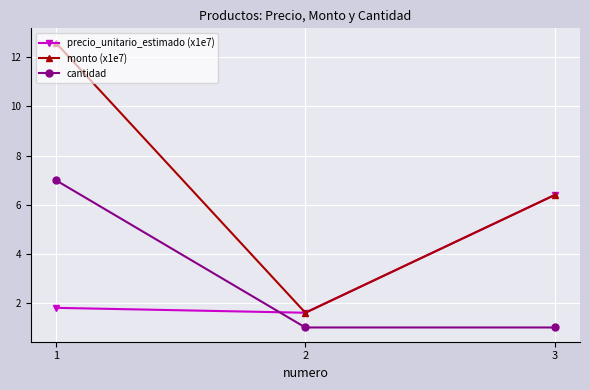

Which series has the widest spread of values?

monto (x1e7)